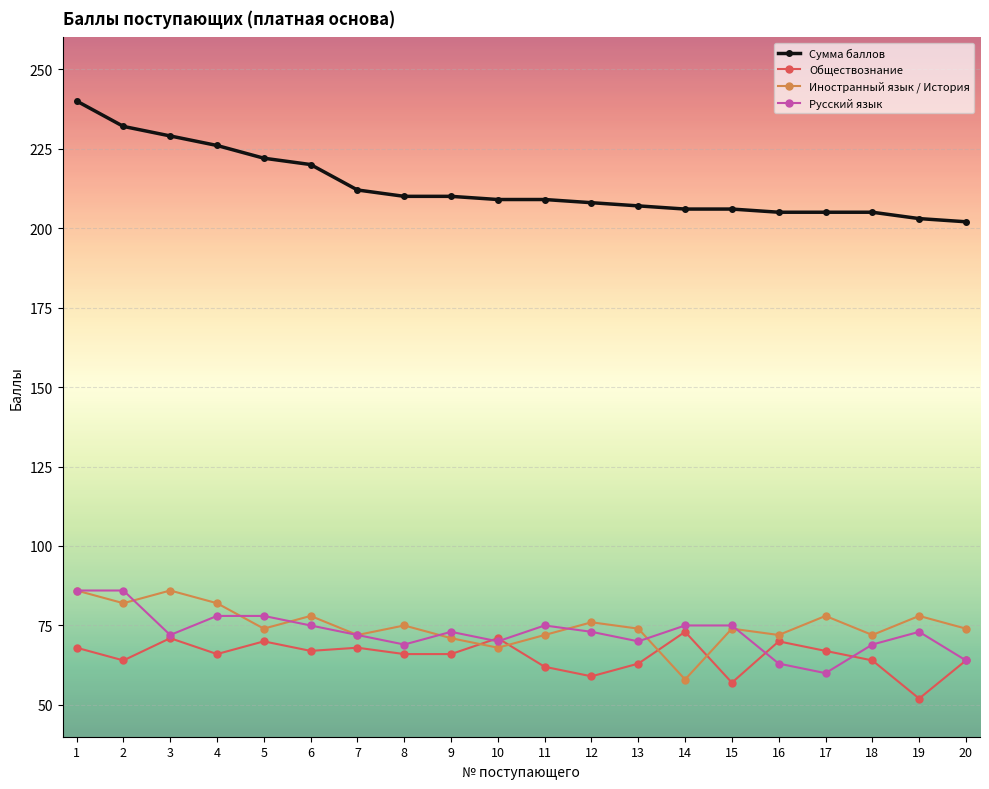

What is the value of the Обществознание point at the 14th from the left?

73